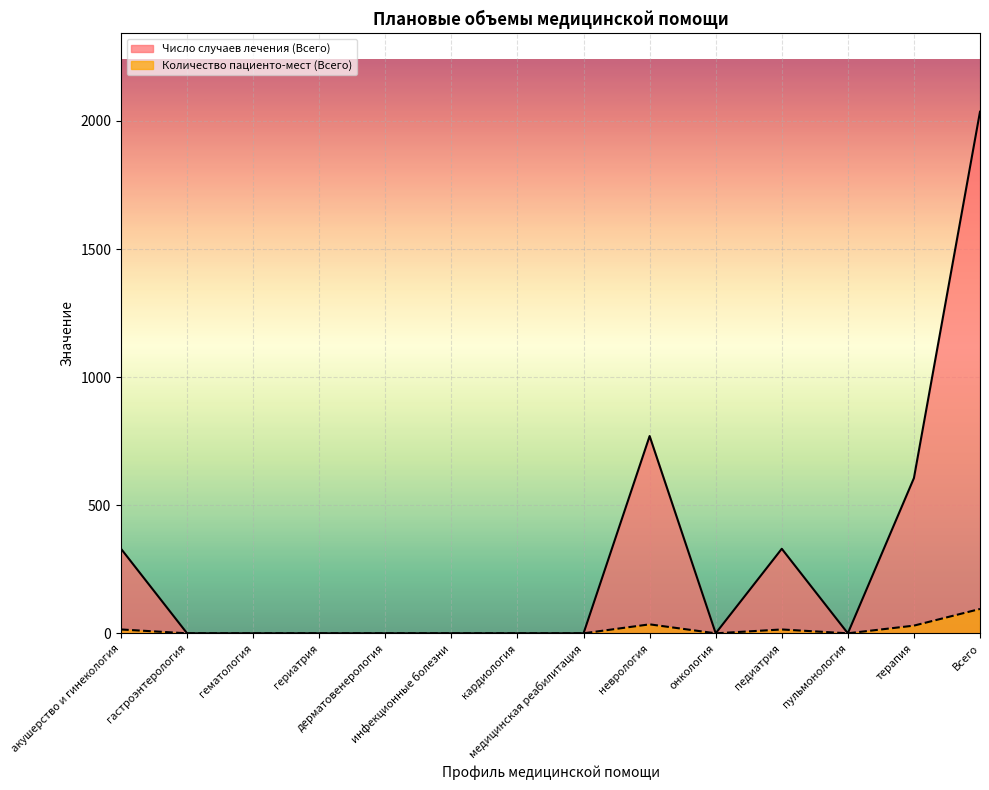

How many series are shown in this chart?

2